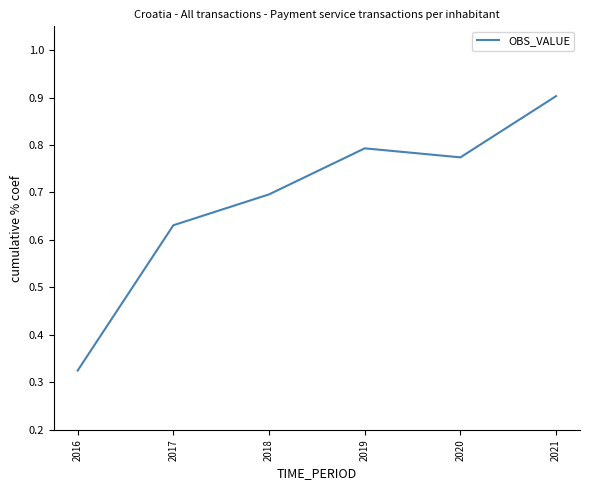

Between 2019 and 2017, which is larger?

2019